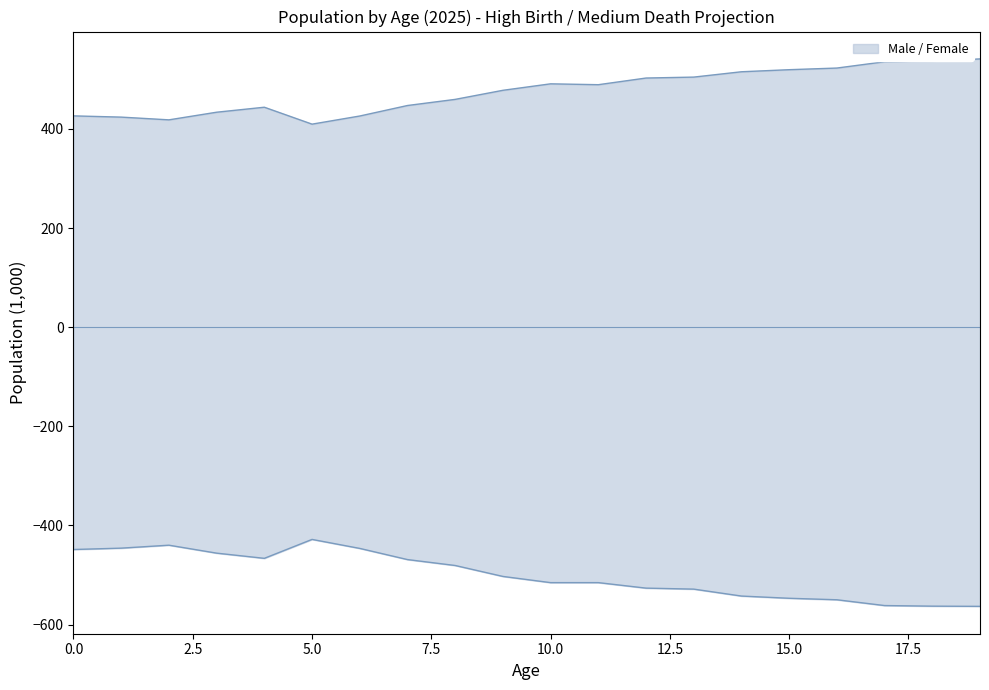

How many values in the Male series are below -502?

11